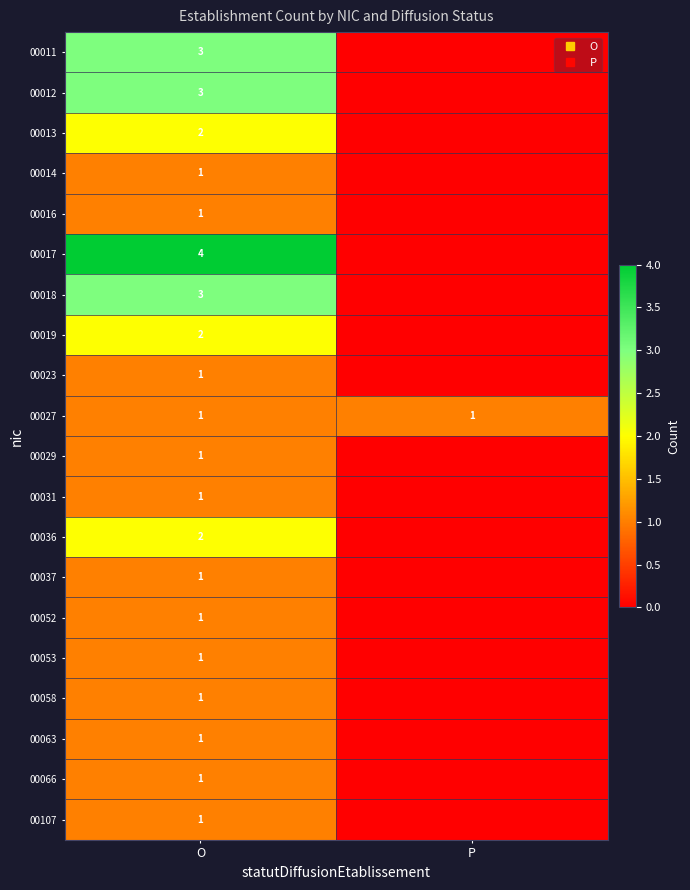

The 00011 series shows 0 at P. True or false?

True